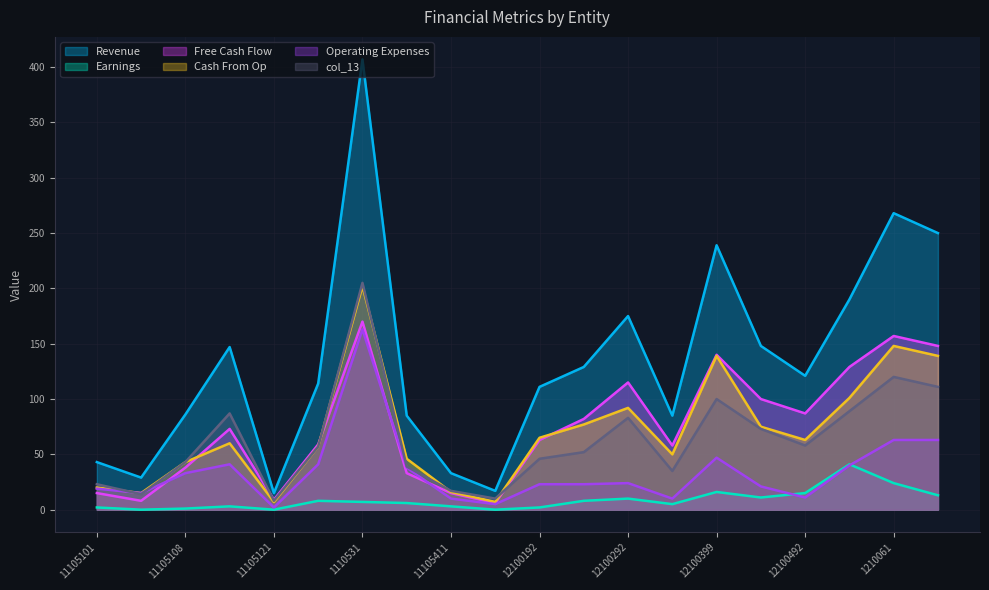

In col_4, how many points are higher than both neighbors (excluding endpoints)?

5